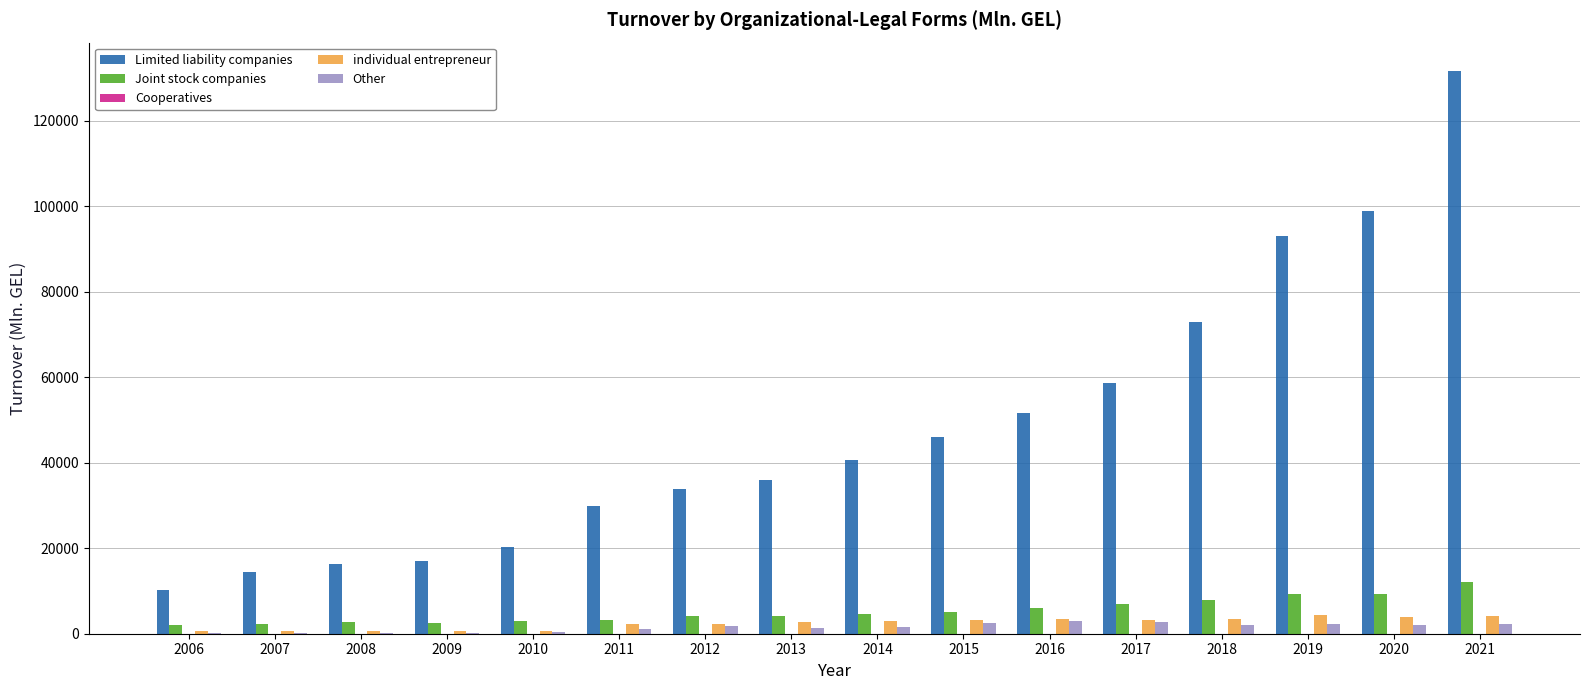

What is the sum of all Limited liability companies values?

771872.9